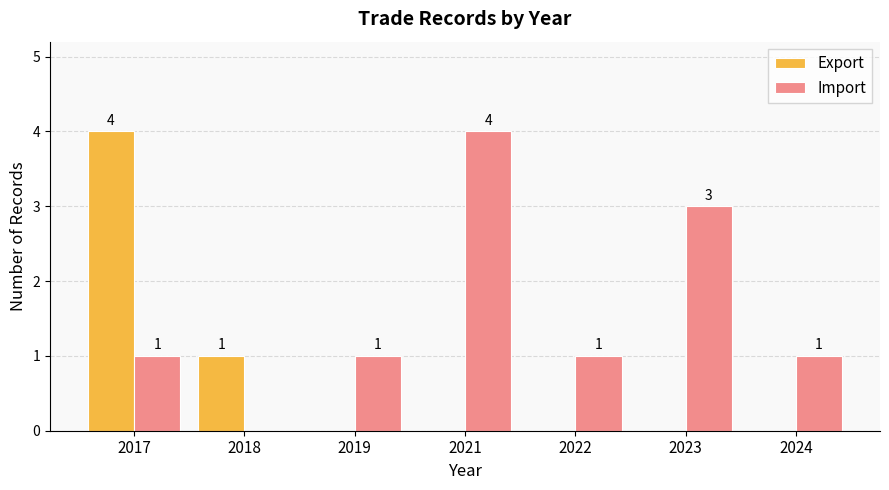

How many Import values are between 1 and 3?

5